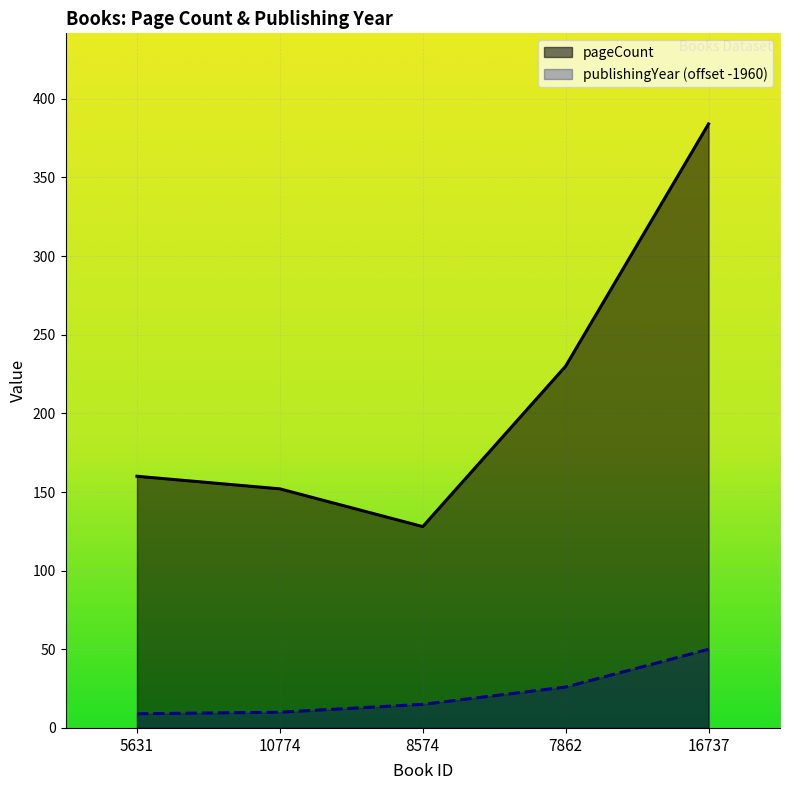

What is the sum of the pageCount values at 16737 and 7862?

614